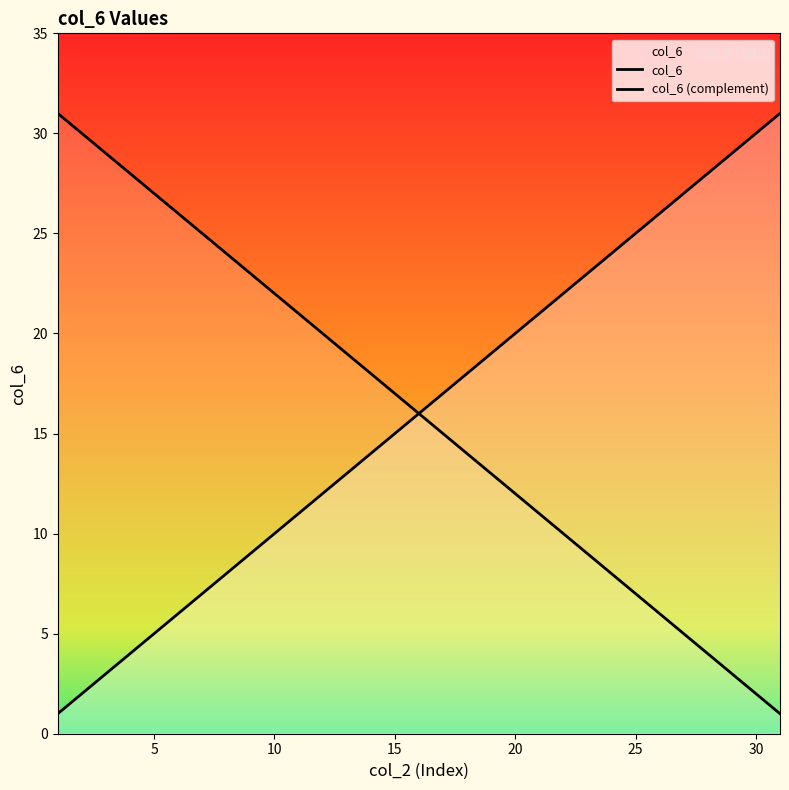

At how many categories does at least one series exceed 27?

8